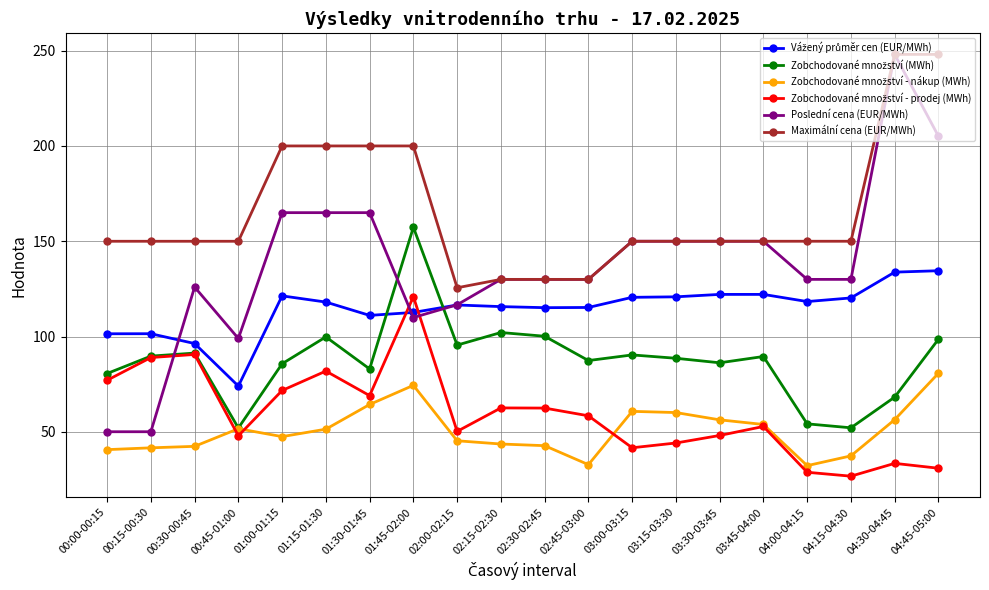

Which series has the widest spread of values?

Poslední cena (EUR/MWh)